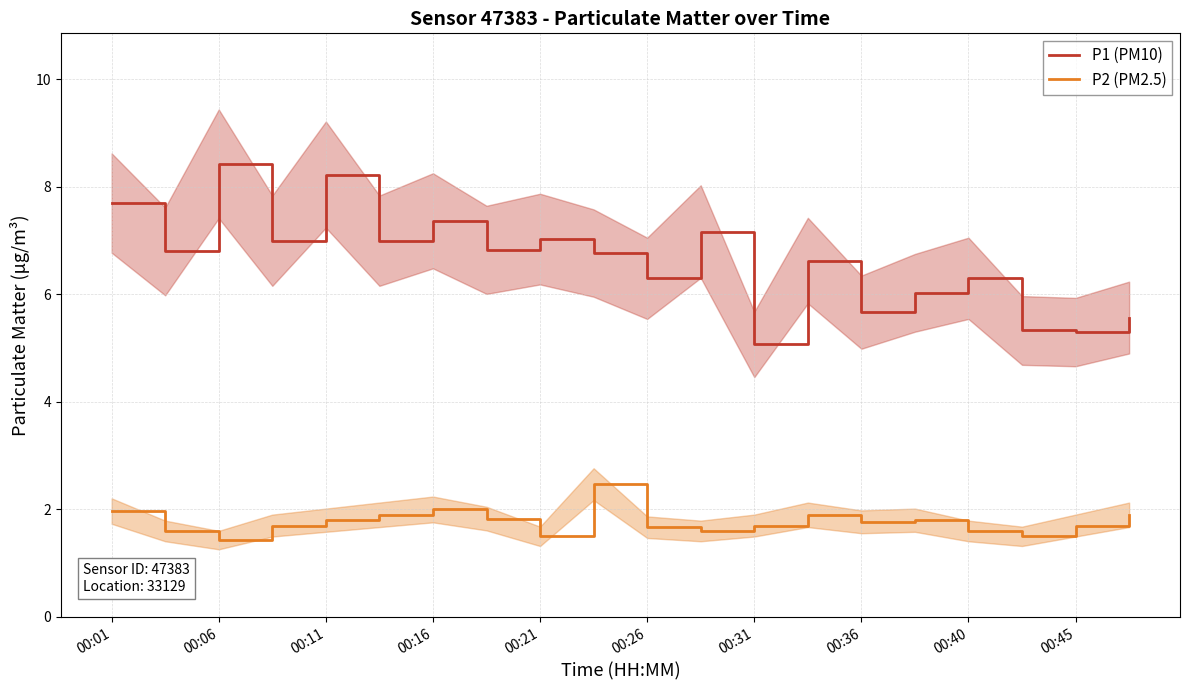

At which category does P1 (PM10) reach its first local peak?

00:06